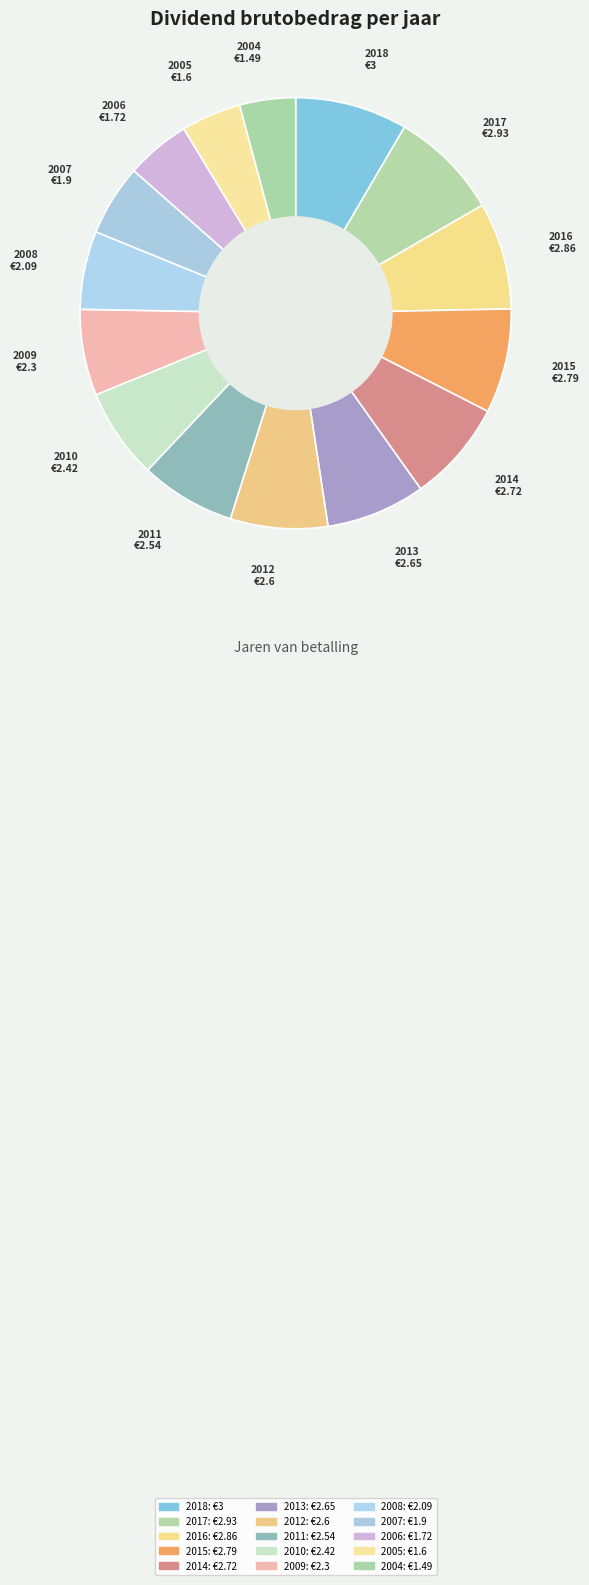

What is the total percentage of 2006 and 2005?

9.3%